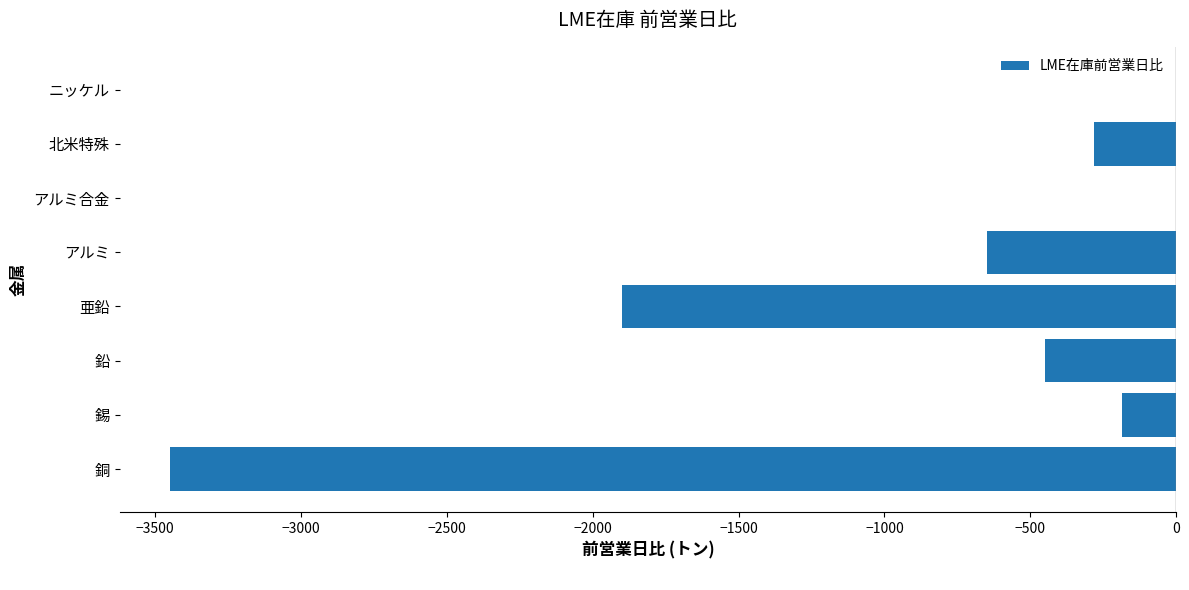

Reading bottom to top, extract all data points from this chart.

銅=-3450	錫=-185	鉛=-450	亜鉛=-1900	アルミ=-650	アルミ合金=0	北米特殊=-280	ニッケル=0